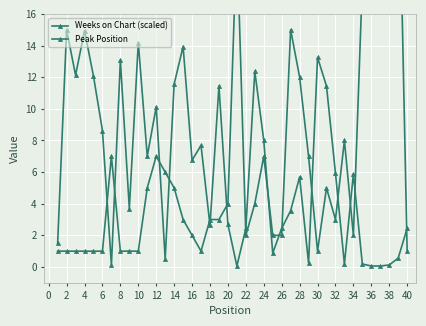

Between 6 and 38, which series saw the biggest shift?

Peak Position